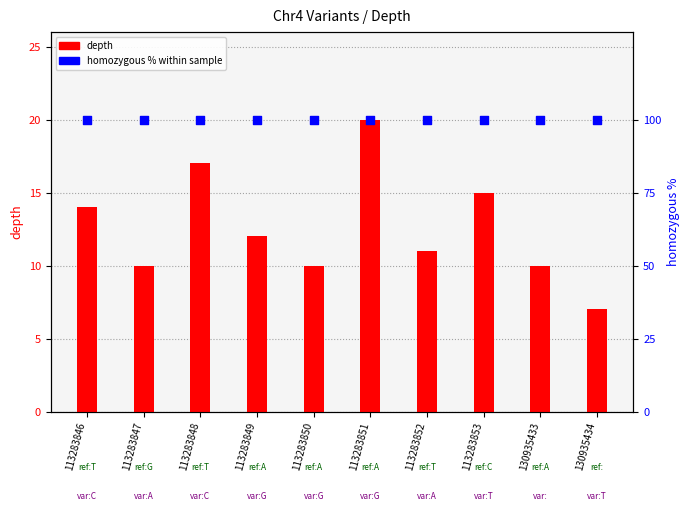

Which series reaches the maximum Y coordinate?

homozygous %